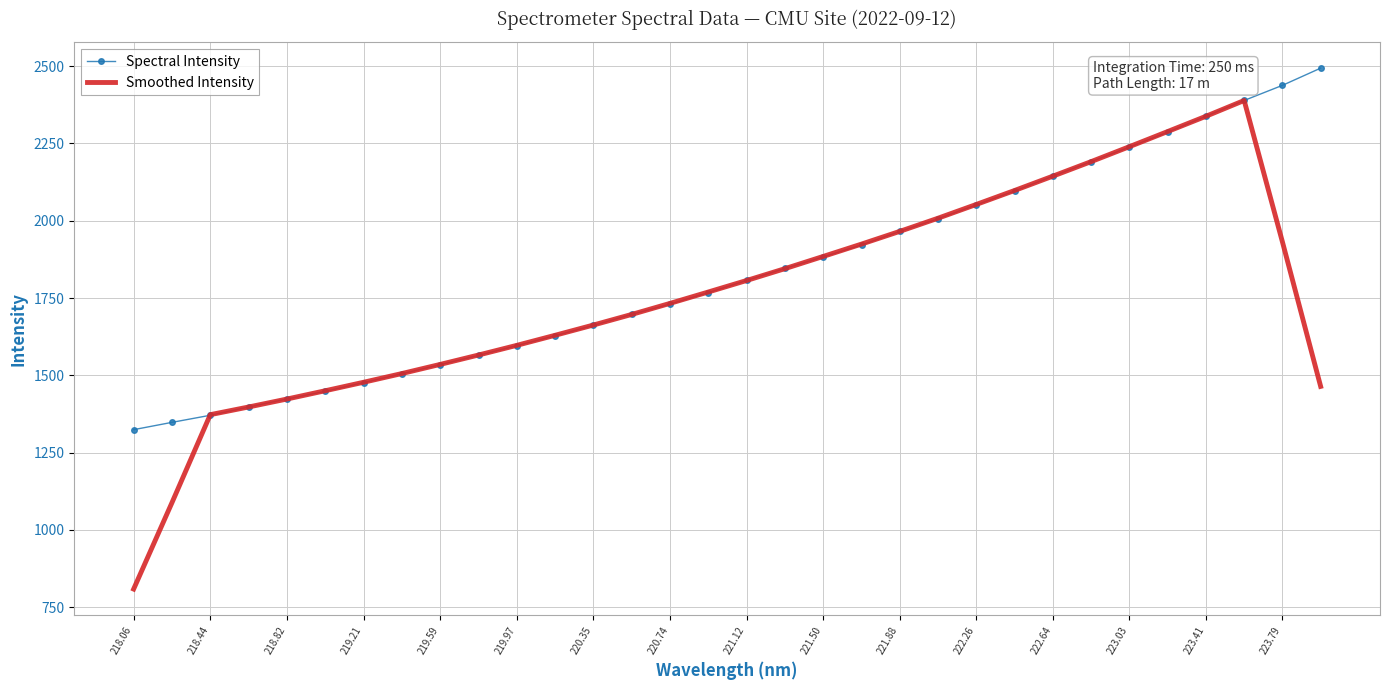

Rank the series by their maximum value, from lowest to highest.

Smoothed Intensity, Spectral Intensity